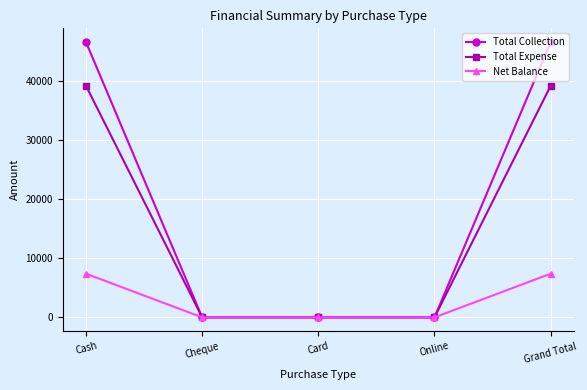

Rank the series by their maximum value, from lowest to highest.

Net Balance, Total Expense, Total Collection